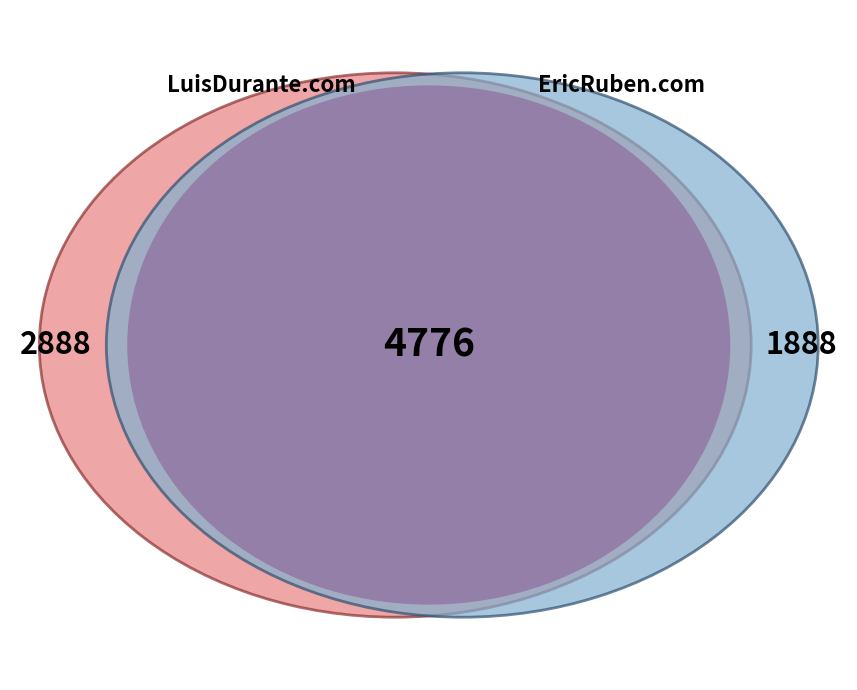

True or false: LuisDurante.com accounts for 47% of the total.

False